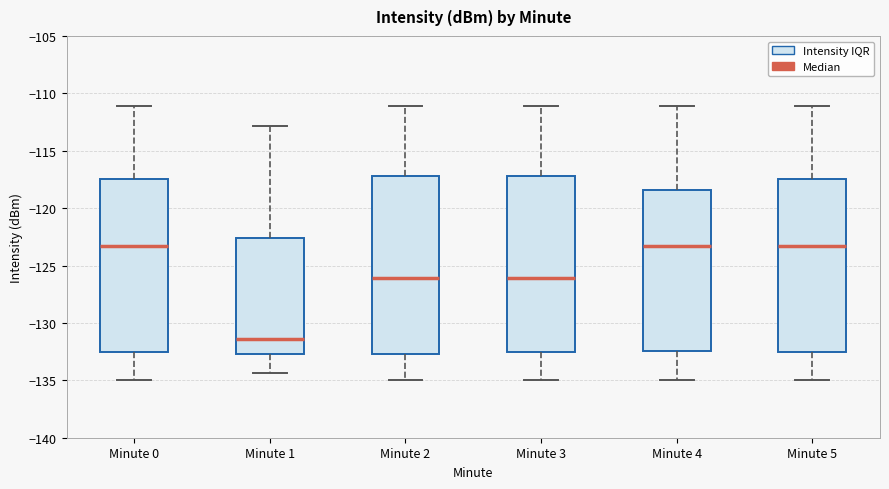

Reading left to right, transcribe this box plot: for each box, give where its median line is, the range the box spans, and where its two whiskers end, as read against the y-axis. The values are not printed on the chart, so give them approximately, as read against the axis.

Minute 0: median -123.5, box -132.5 to -117.5, whiskers -135.0 to -111.0
Minute 1: median -131.5, box -132.5 to -122.5, whiskers -134.5 to -113.0
Minute 2: median -126.0, box -132.5 to -117.0, whiskers -135.0 to -111.0
Minute 3: median -126.0, box -132.5 to -117.0, whiskers -135.0 to -111.0
Minute 4: median -123.5, box -132.5 to -118.5, whiskers -135.0 to -111.0
Minute 5: median -123.5, box -132.5 to -117.5, whiskers -135.0 to -111.0